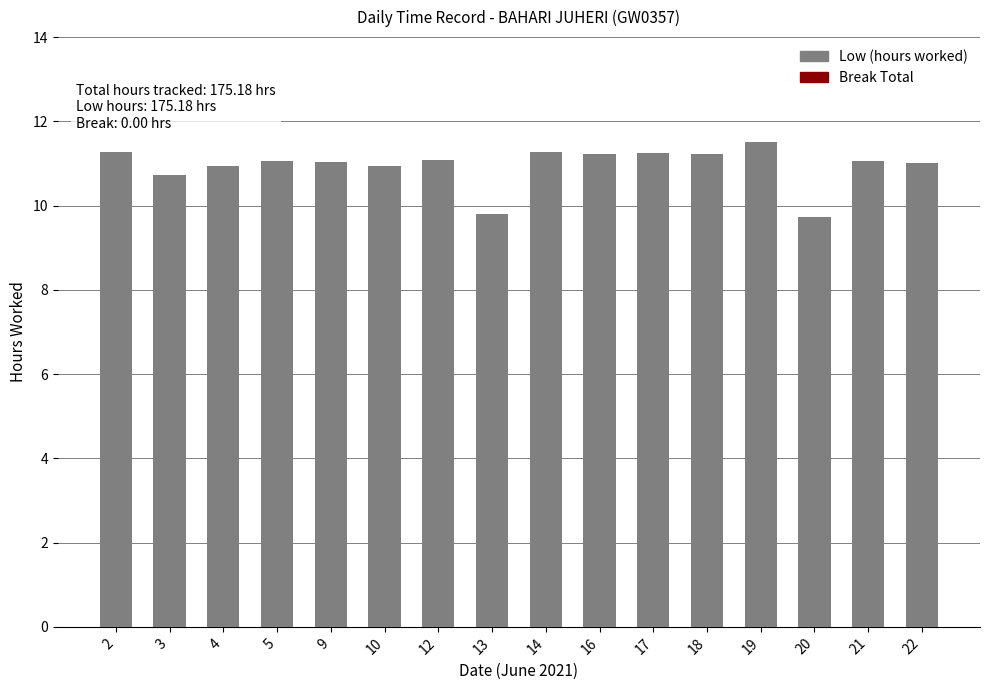

True or false: the data shows 10.7 at 3.

True